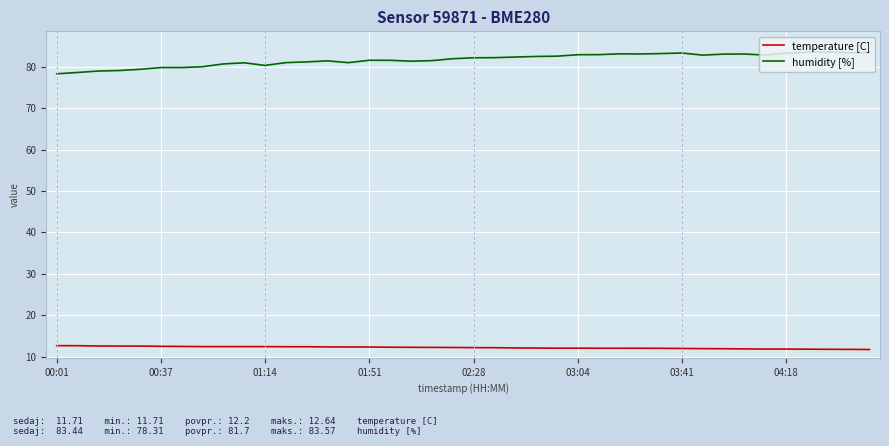

Which series has the largest total across all categories?

humidity [%]